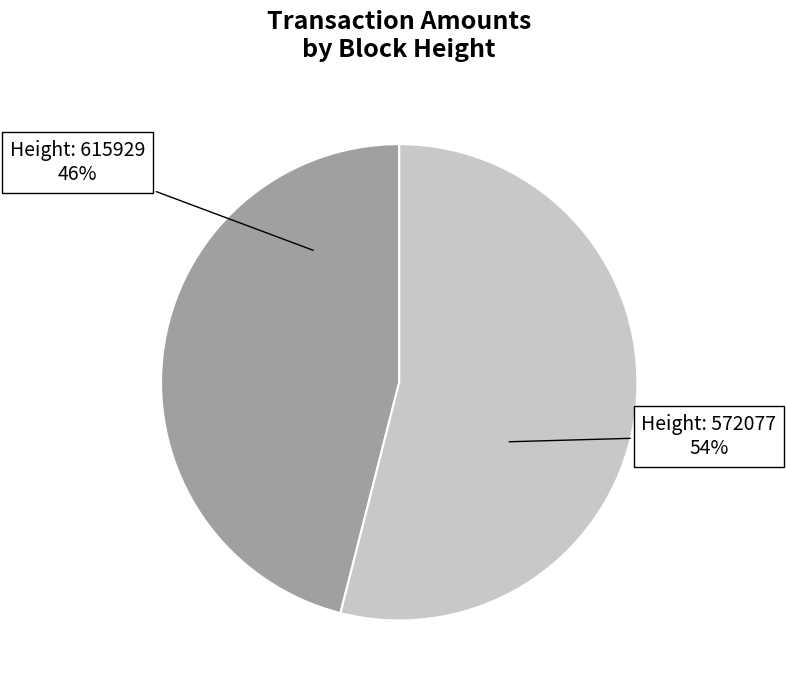

To the nearest percent, what is the average slice percentage?

50%